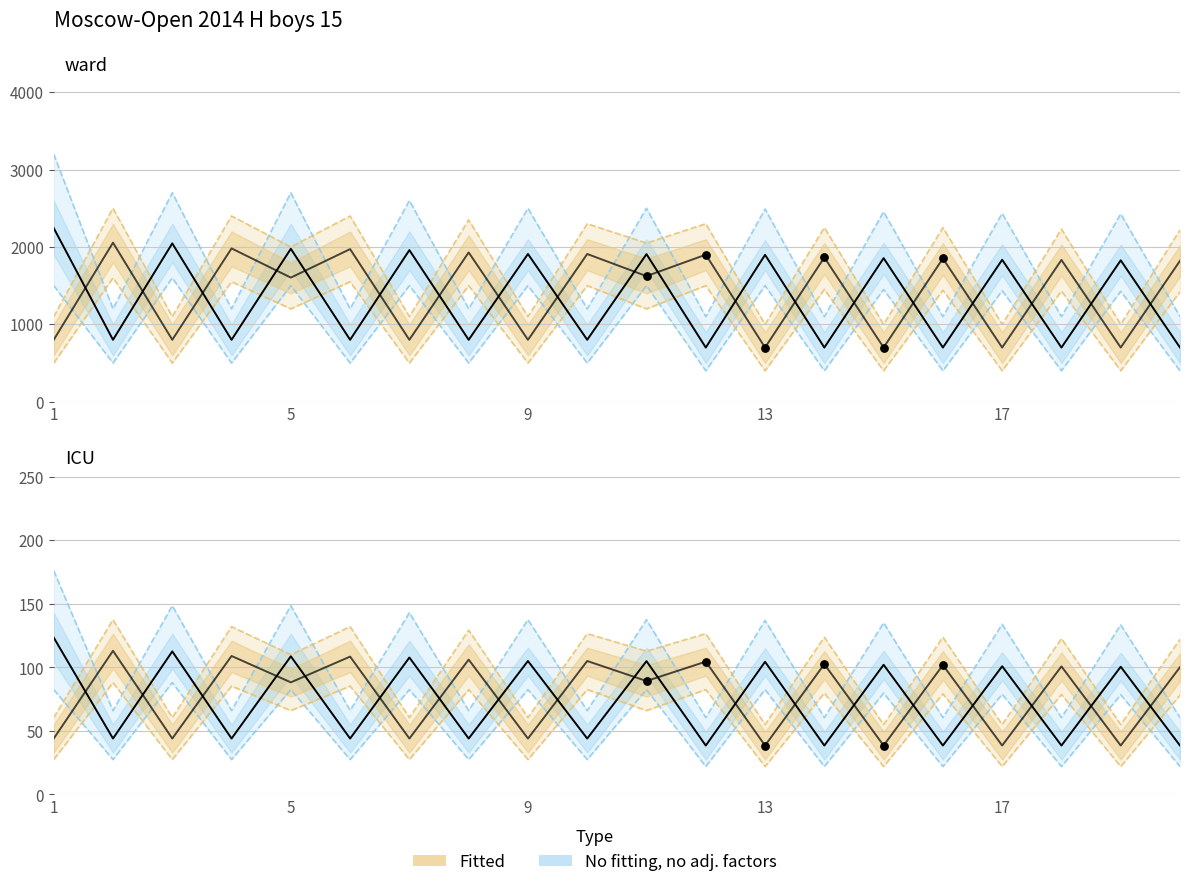

Which series has the largest total across all categories?

Fitted